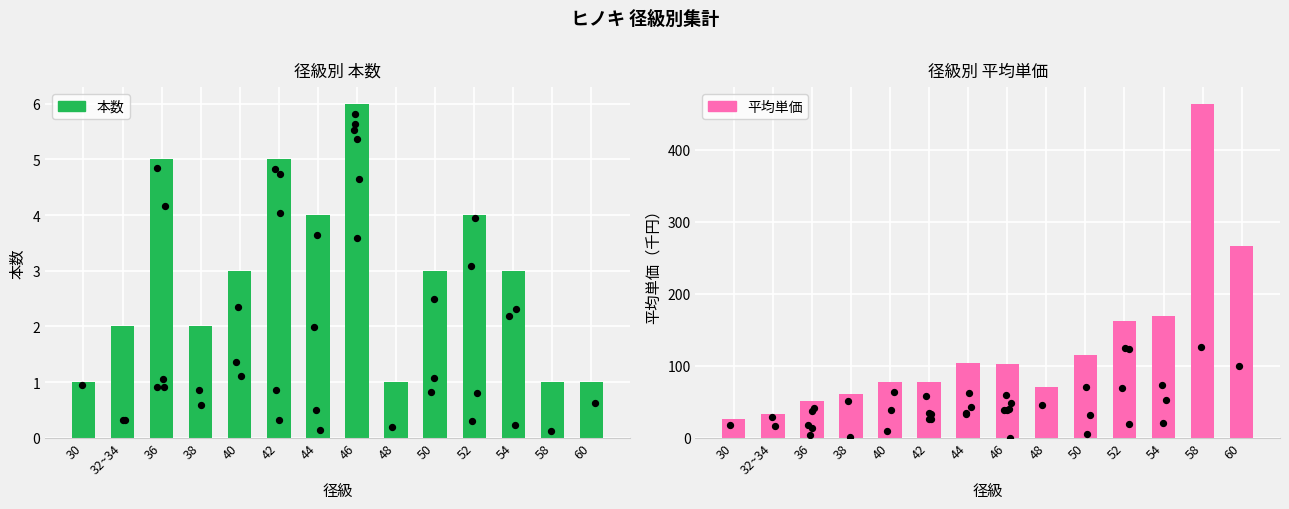

Which series contains the lowest Y value?

本数